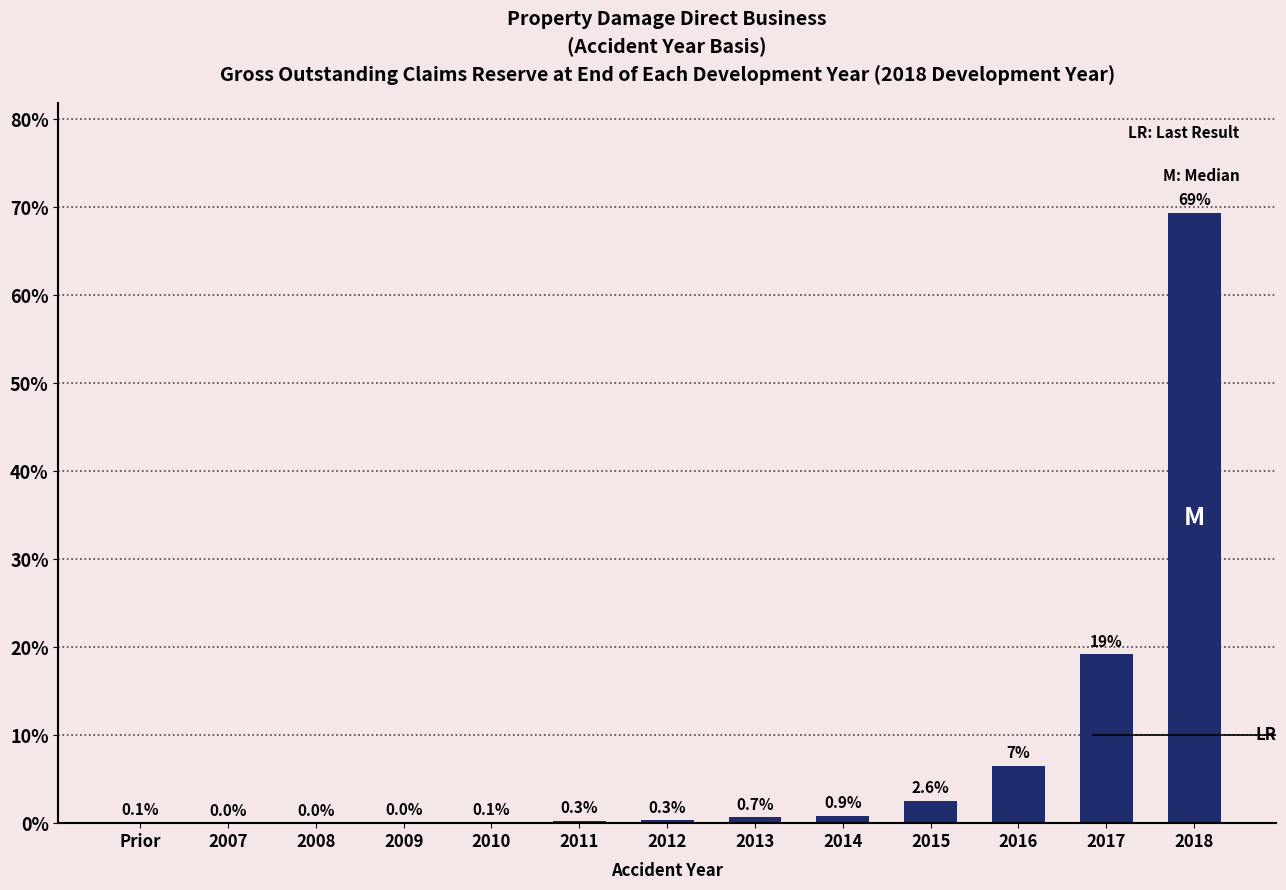

What is the sum of all values?

100.0